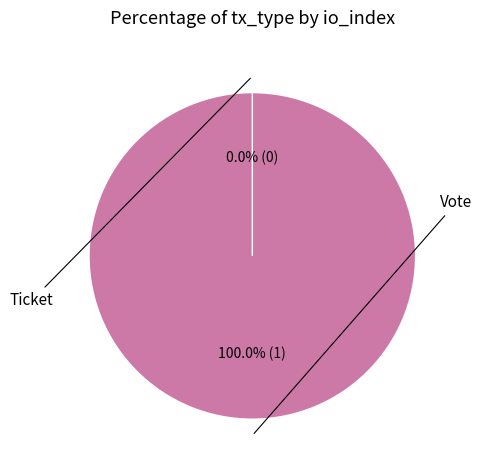

To the nearest percent, what is the difference between the largest and smallest slice percentages?

100%